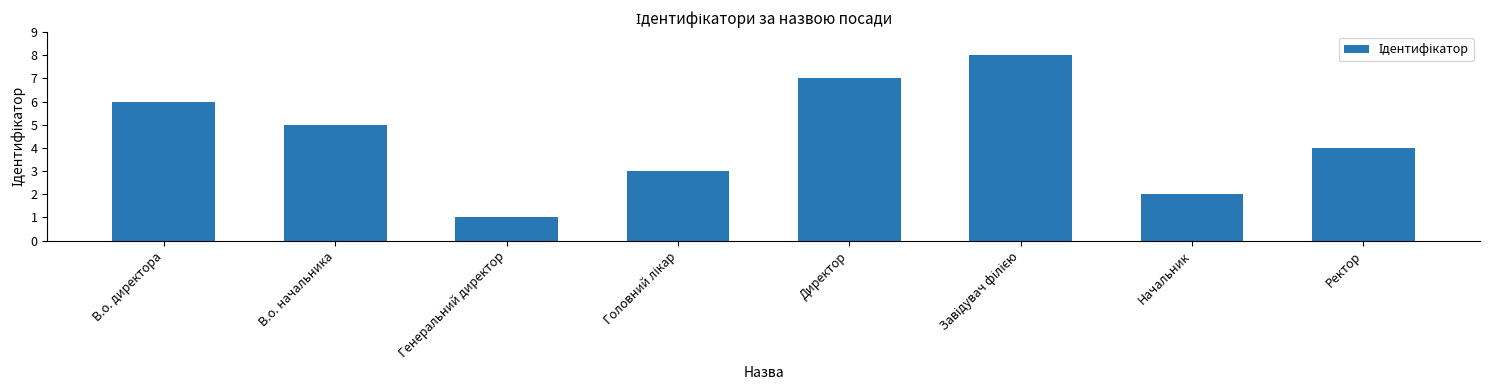

Count the values in the range 3 to 7.

5